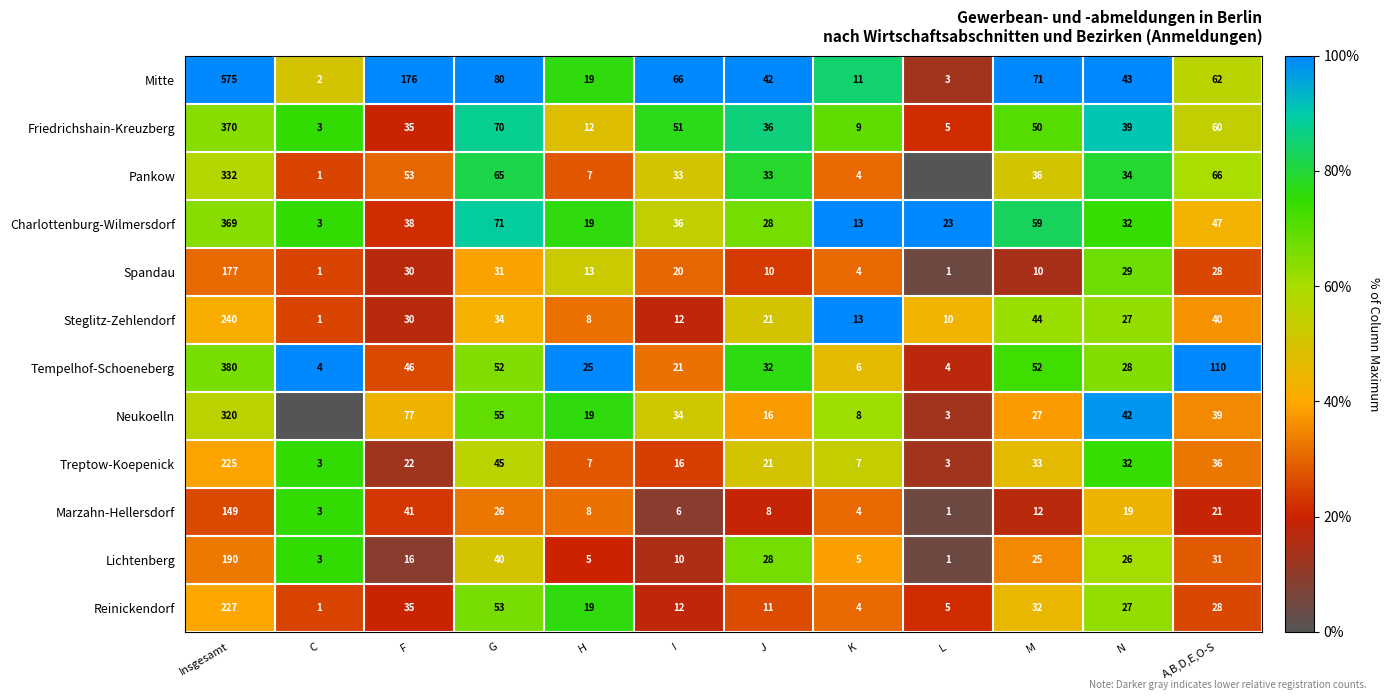

Which series changed the most between Insgesamt and N?

Mitte